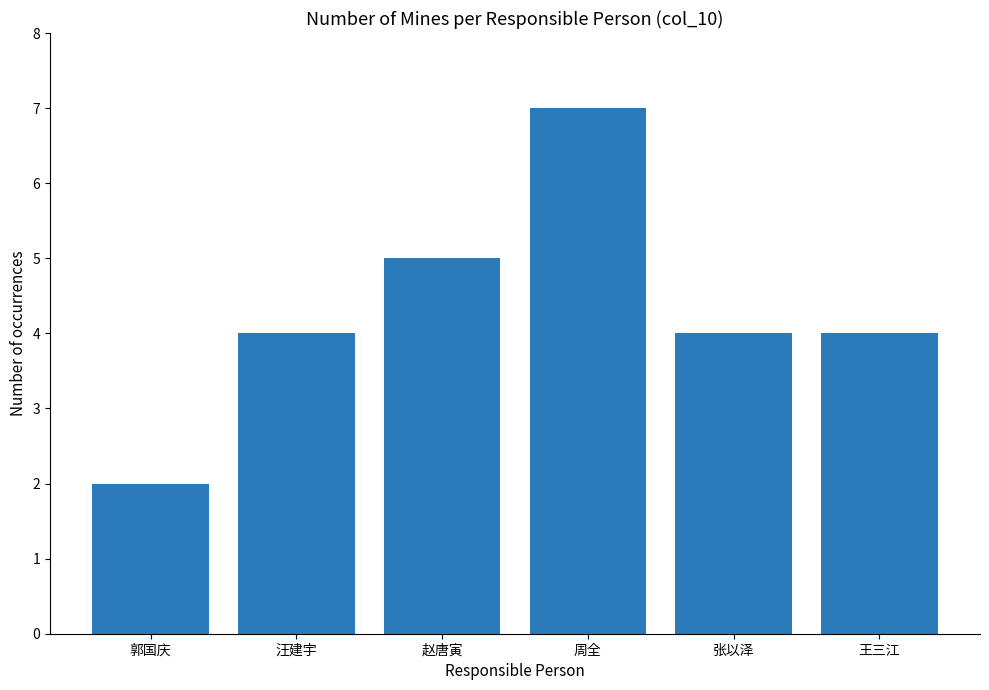

What position from the left is 汪建宇?

2